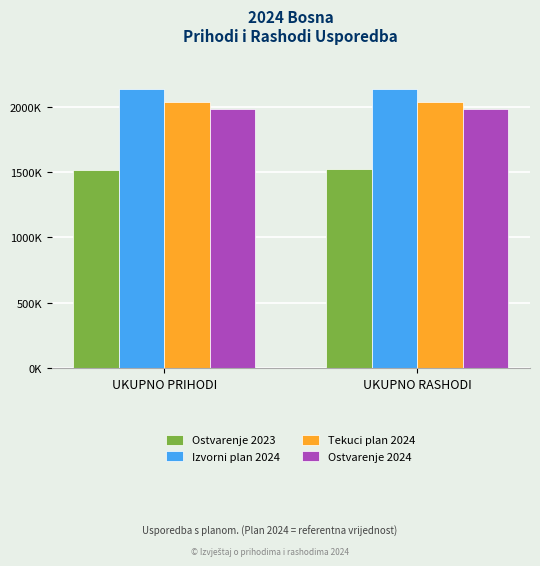

What are all the series names shown in the legend?

Ostvarenje 2023, Izvorni plan 2024, Tekuci plan 2024, Ostvarenje 2024